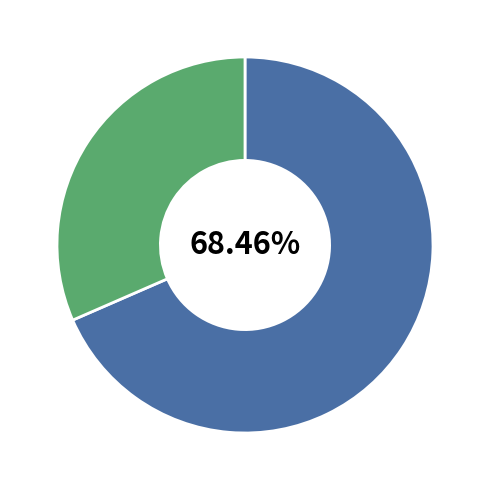

Is there a majority slice in this chart?

Yes